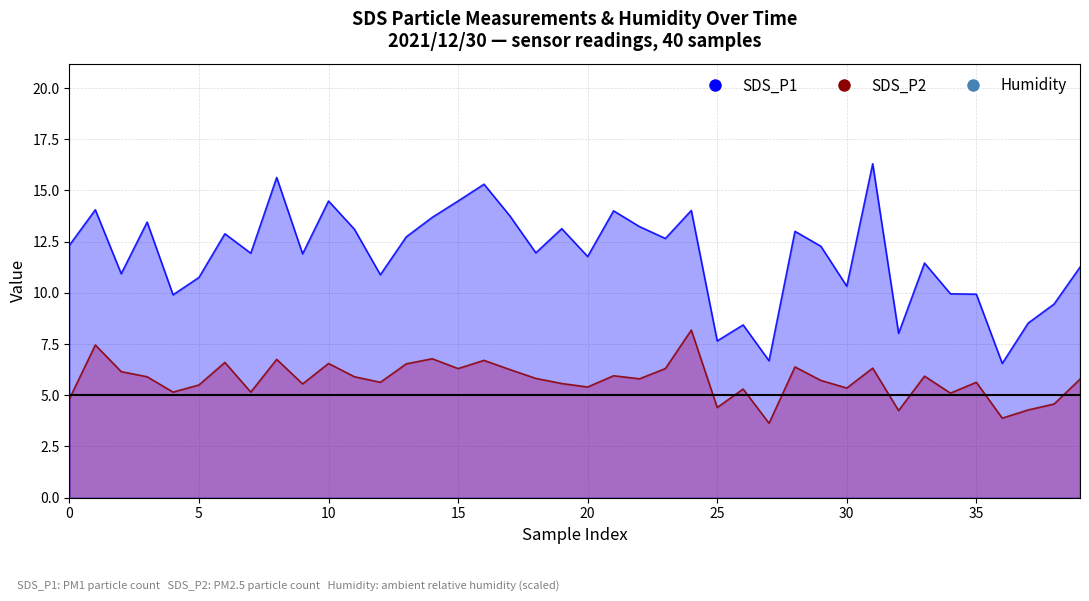

What is the value of the SDS_P2 point at the 22nd from the left?

6.0